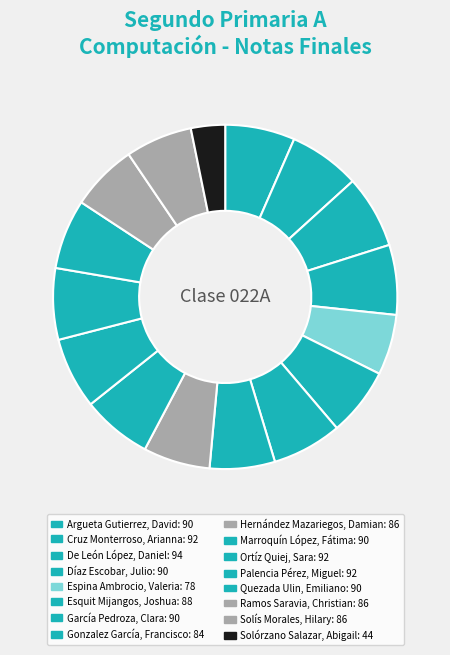

Rank the categories by value from lowest to highest.

Solórzano Salazar, Abigail, Espina Ambrocio, Valeria, Gonzalez García, Francisco, Hernández Mazariegos, Damian, Ramos Saravia, Christian, Solís Morales, Hilary, Esquit Mijangos, Joshua, Argueta Gutierrez, David, Díaz Escobar, Julio, García Pedroza, Clara, Marroquín López, Fátima, Quezada Ulin, Emiliano, Cruz Monterroso, Arianna, Ortíz Quiej, Sara, Palencia Pérez, Miguel, De León López, Daniel